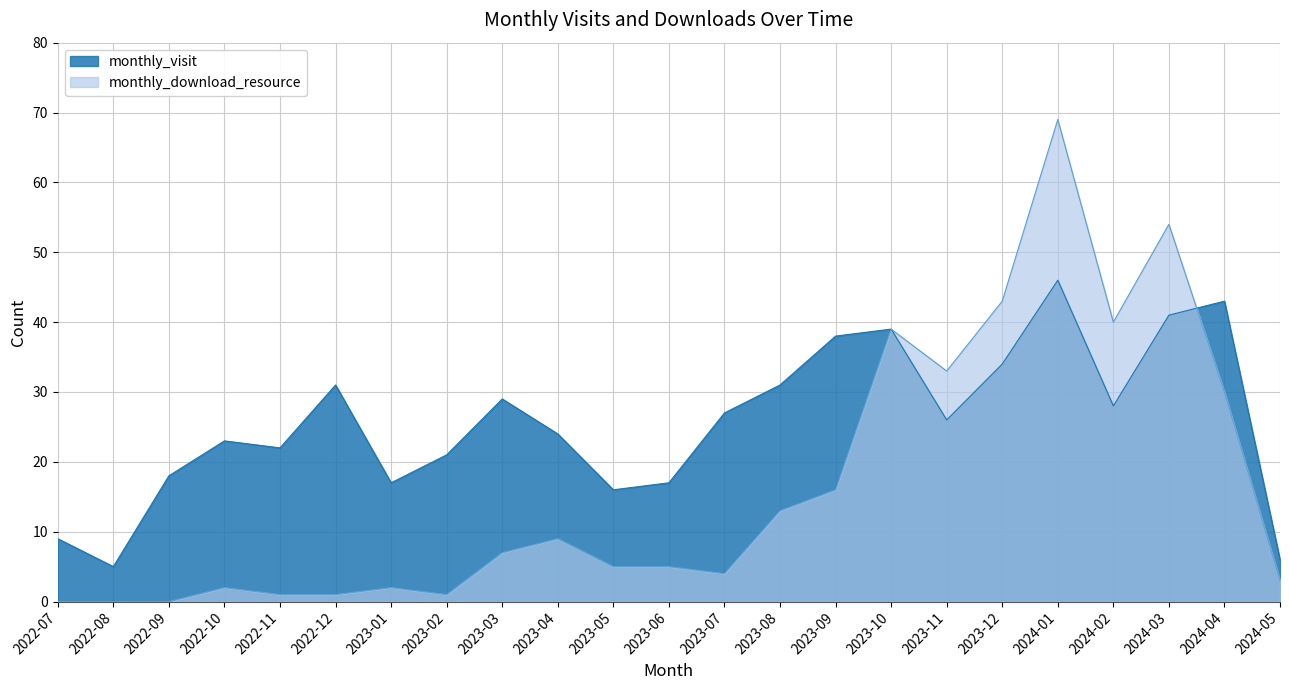

How many distinct data groups are displayed?

2